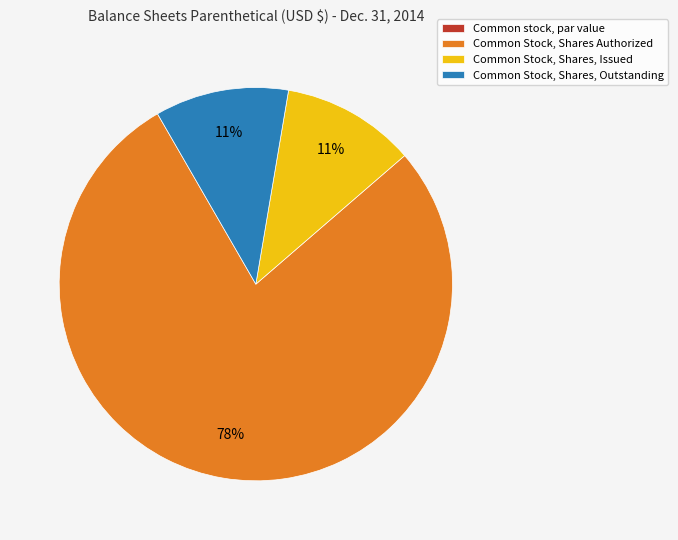

To the nearest percent, what portion does Common Stock, Shares Authorized represent?

78%